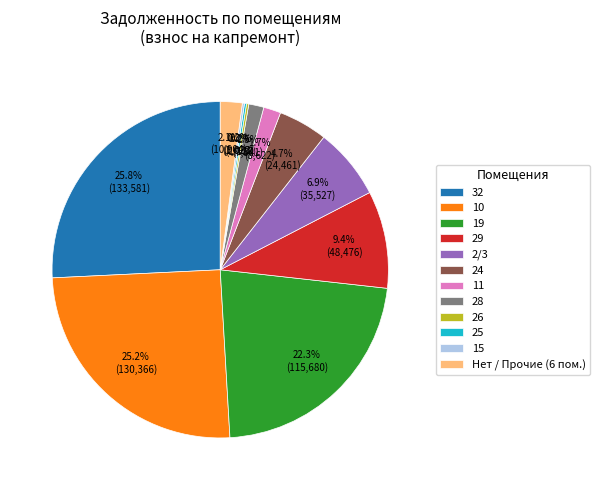

Is there any slice that represents more than half of the pie?

No